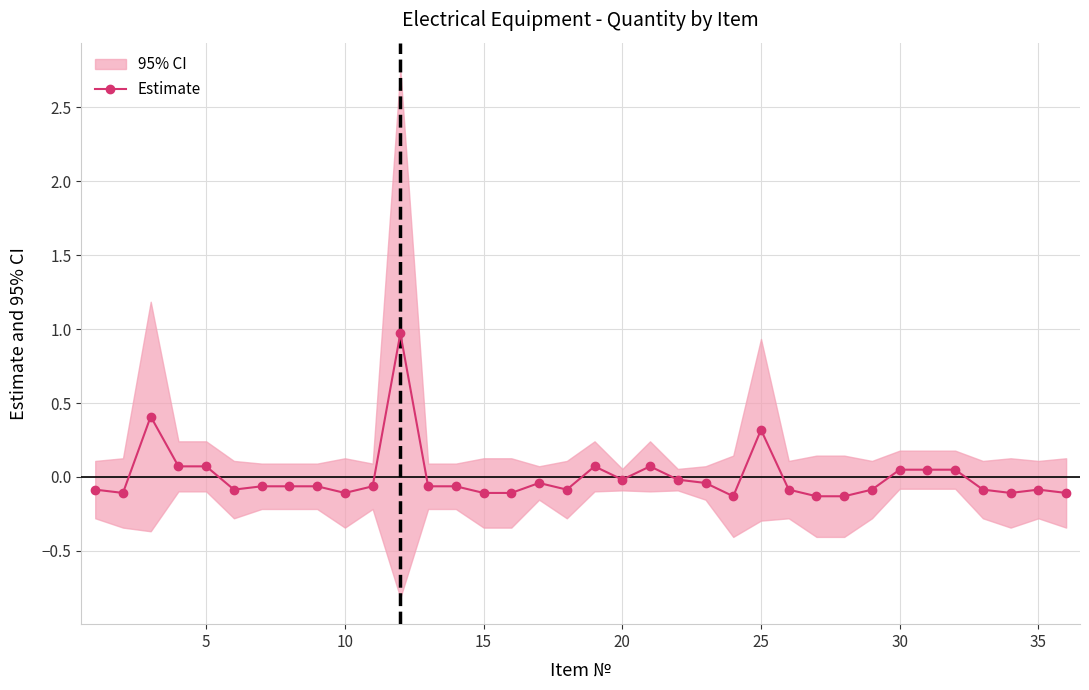

What is the maximum value shown in the chart?

1.0